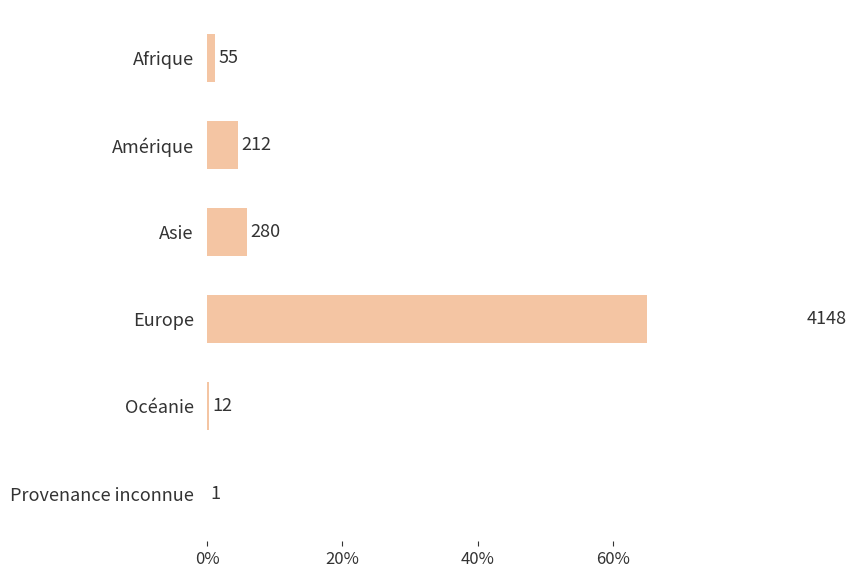

How many data points are less than 212?

3